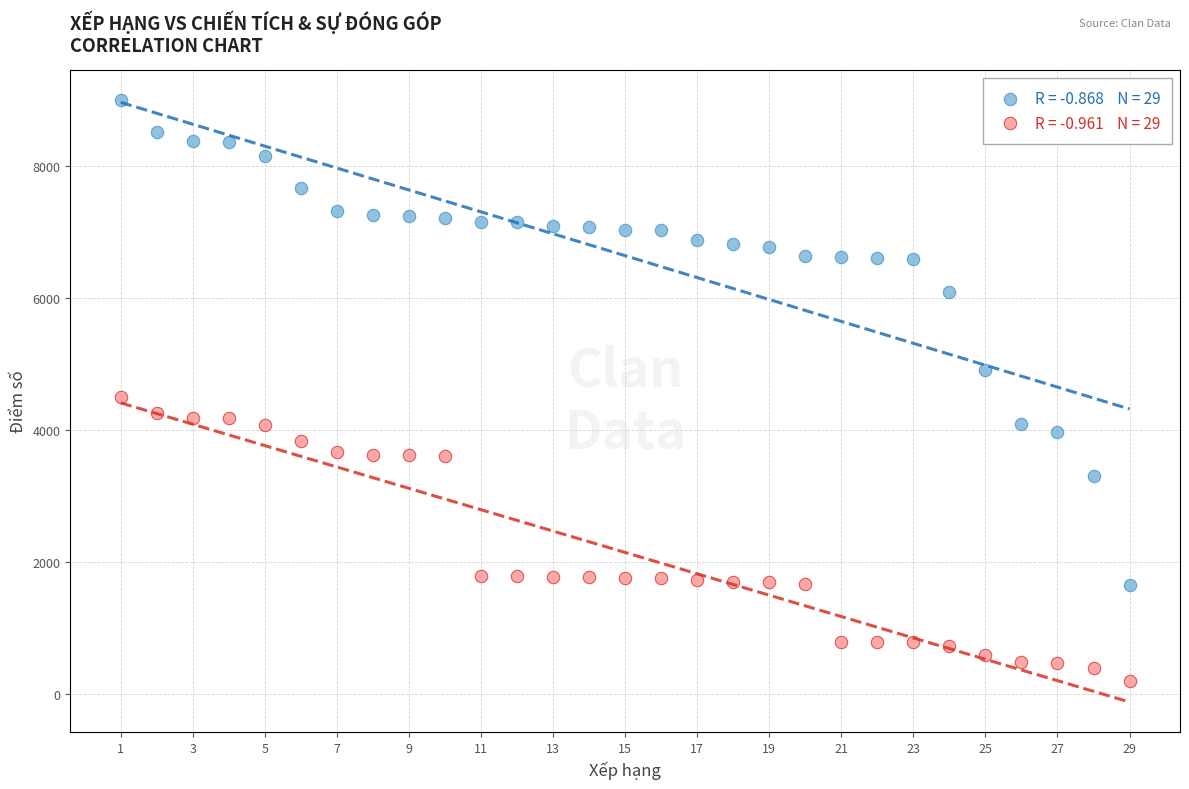

Across all data points, what is the range of Y values (max minus min)?

8802